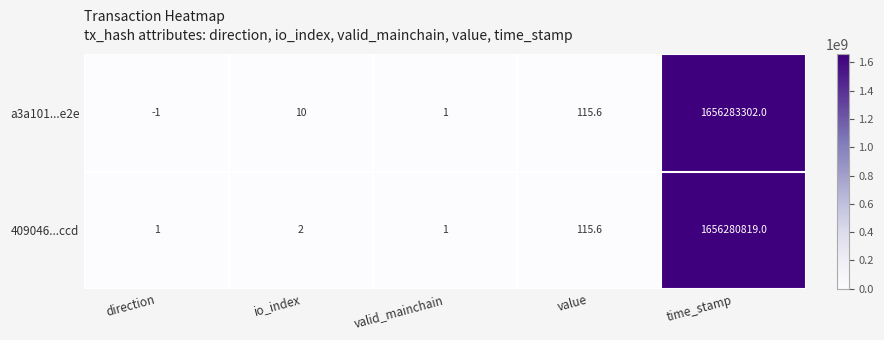

Reading right to left, transcribe all the data shown in this chart.

a3a101...e2e: time_stamp=1656283302.0	value=115.6	valid_mainchain=1.0	io_index=10.0	direction=-1.0
409046...ccd: time_stamp=1656280819.0	value=115.6	valid_mainchain=1.0	io_index=2.0	direction=1.0